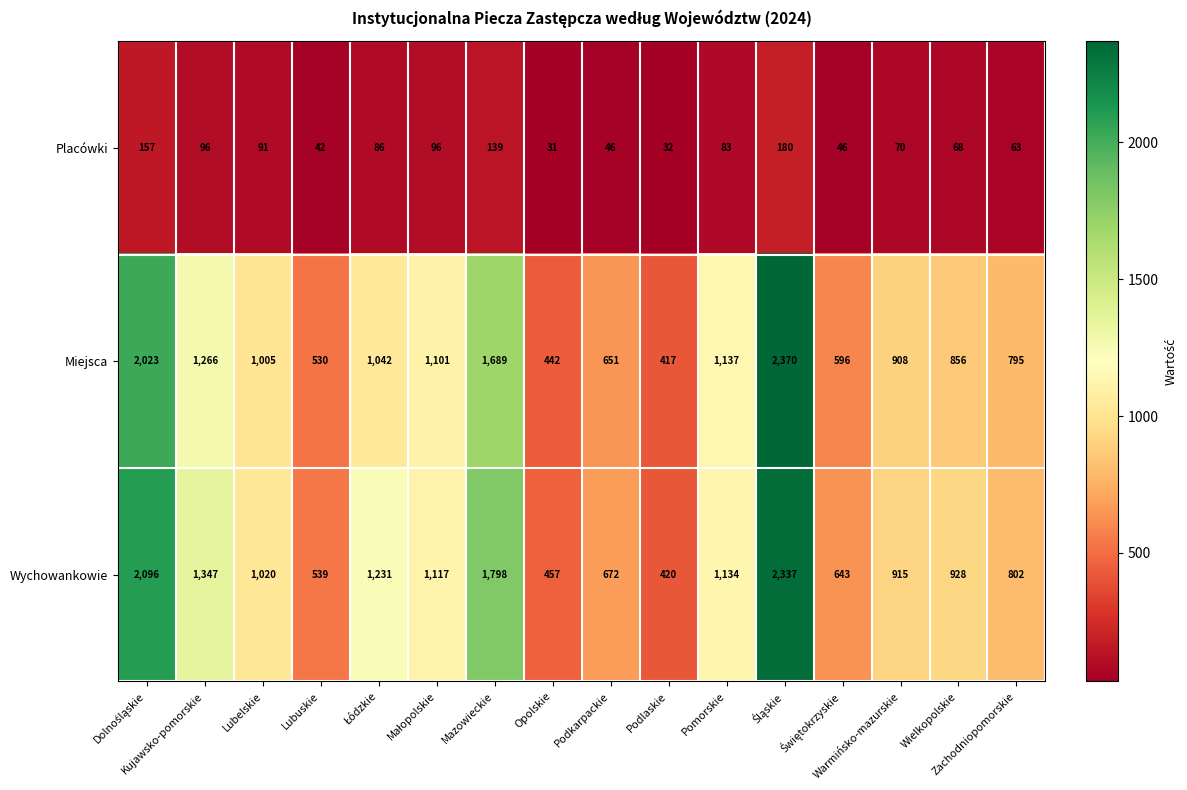

Count the number of data series in this chart.

3